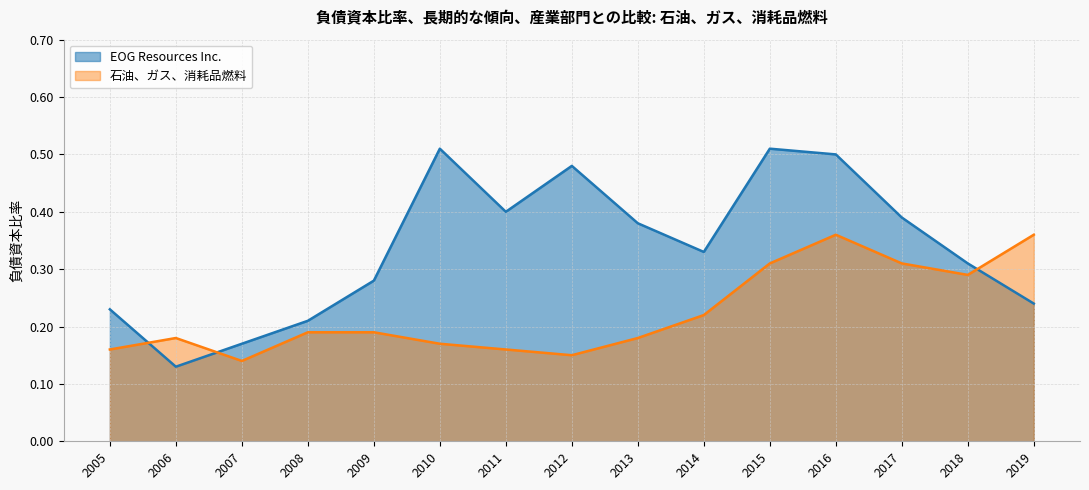

The value of 石油、ガス、消耗品燃料 at 2010 is 0.1. True or false?

False